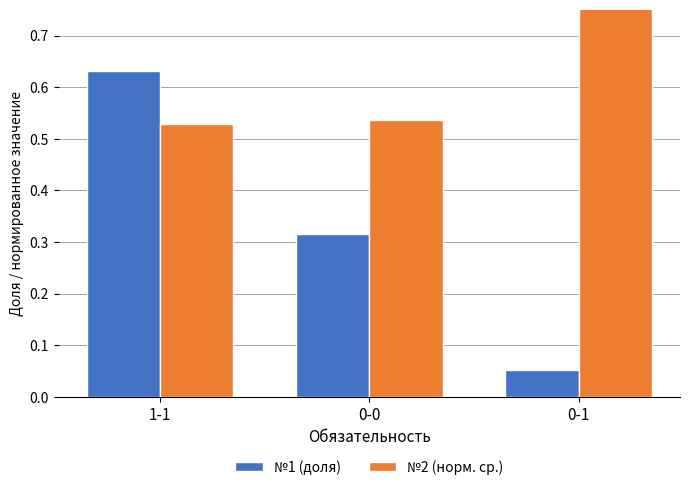

Reading left to right, extract all data points from this chart.

№1 (доля): 0.6	0.3	0.1
№2 (норм. ср.): 0.5	0.5	1.0